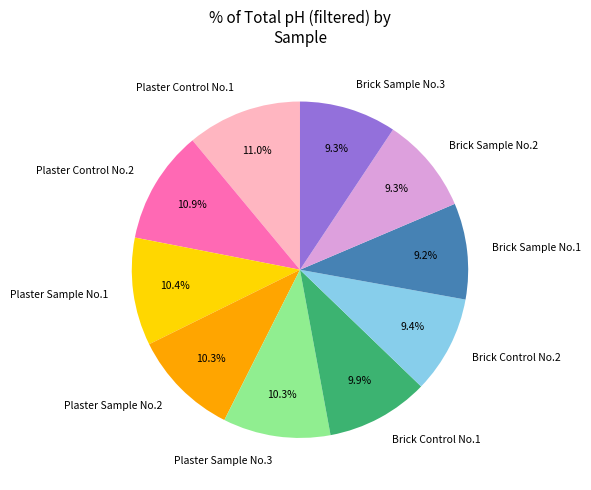

True or false: Plaster Sample No.1 accounts for 10% of the total.

True